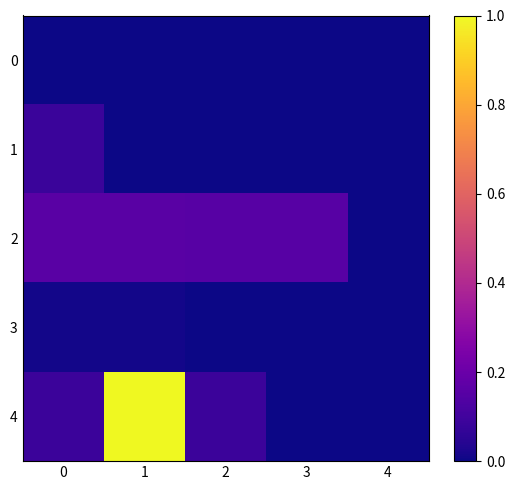

What is the spread (max minus min) of values at 0?

0.2